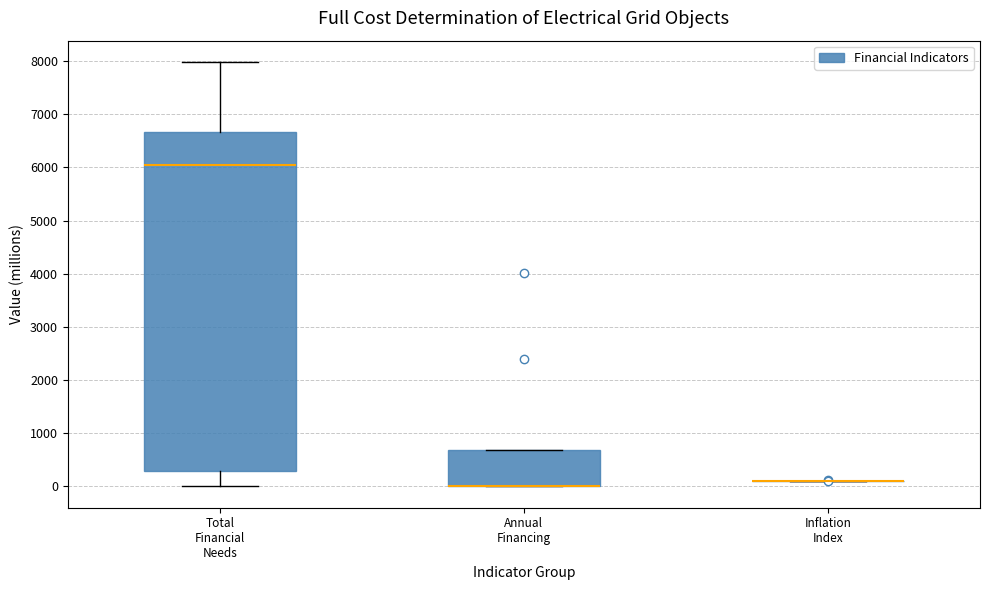

Where is the lower edge of the box for Total Financial Needs on the y-axis? The values are not printed on the chart, so give them approximately, as read against the axis.

300